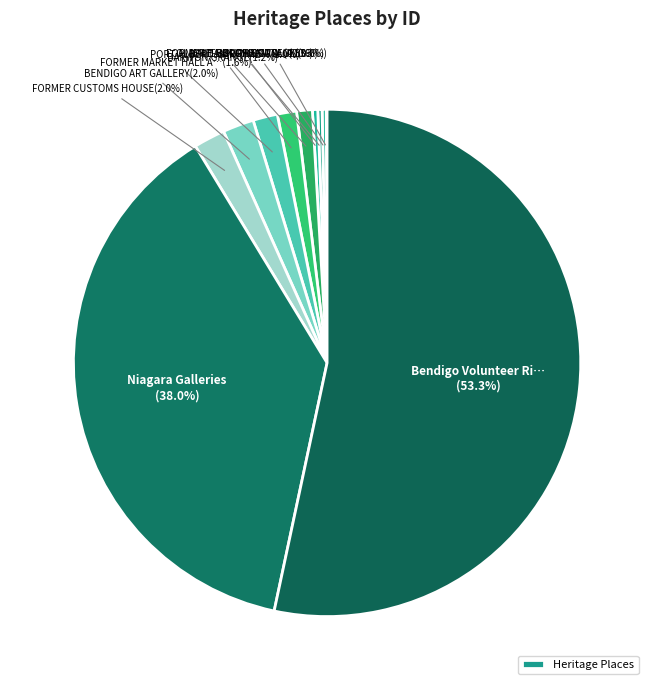

Is there any slice that represents more than half of the pie?

Yes